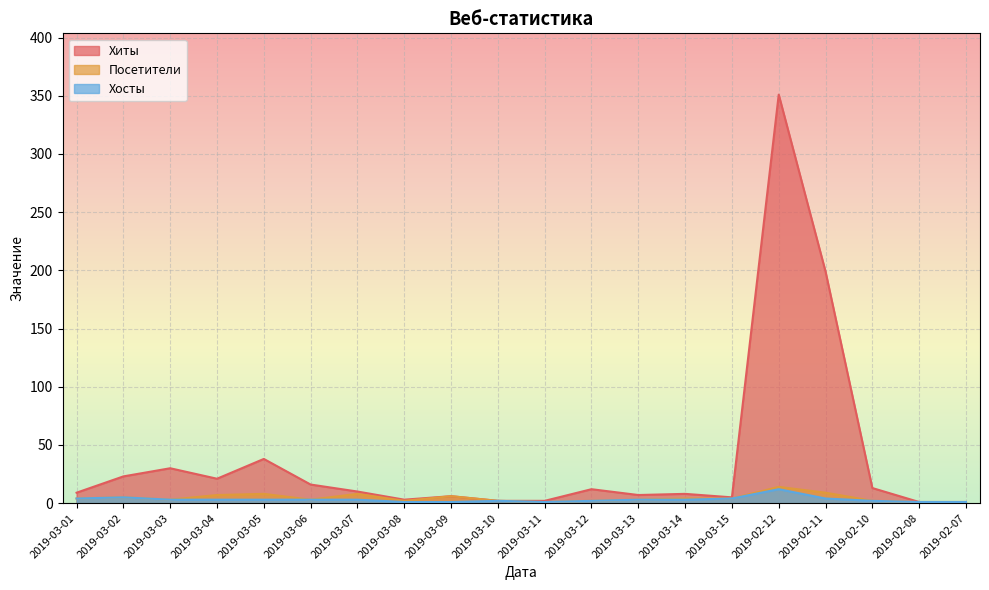

What is the sum of the Хиты values at 2019-03-02 and 2019-02-12?

374